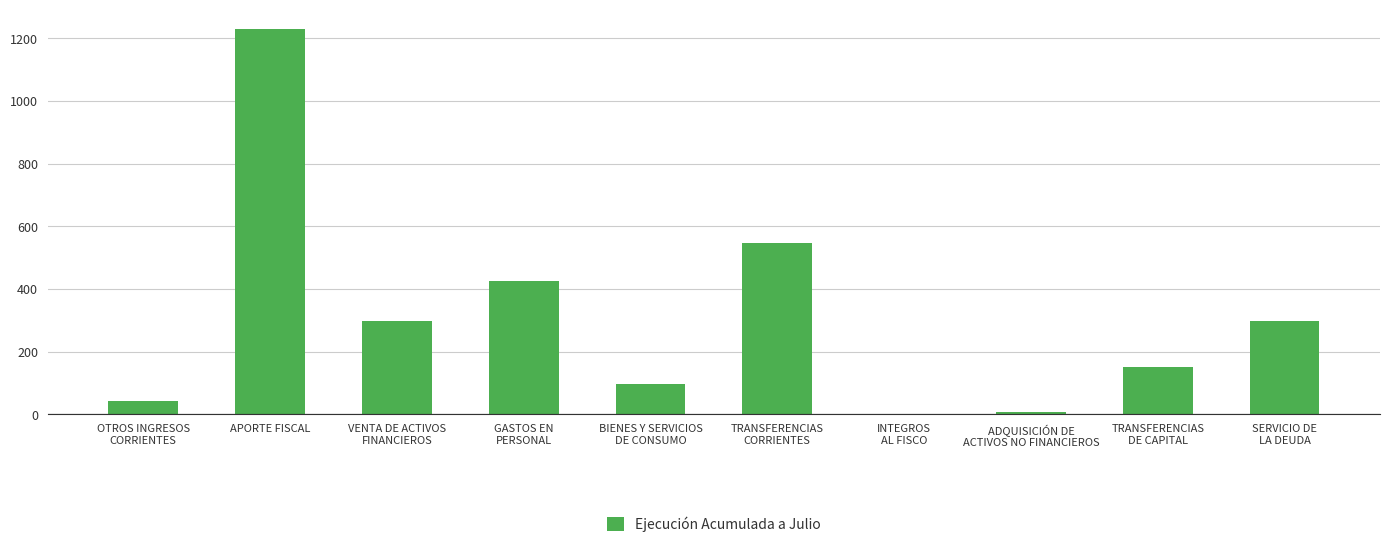

At which category does the chart reach its peak across all series?

APORTE FISCAL